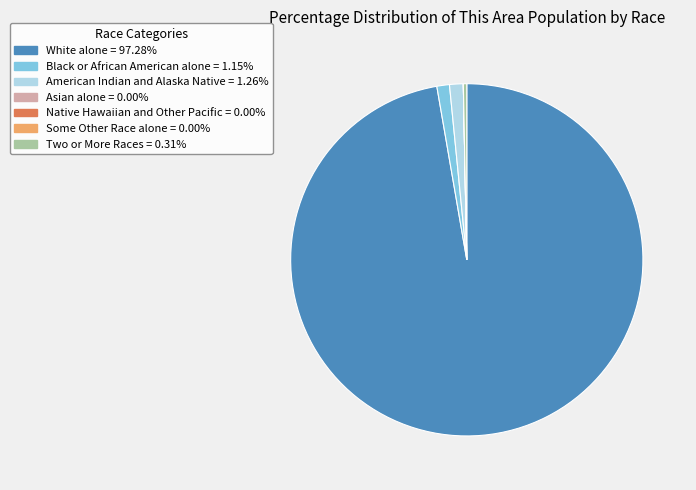

Is there any slice that represents more than half of the pie?

Yes